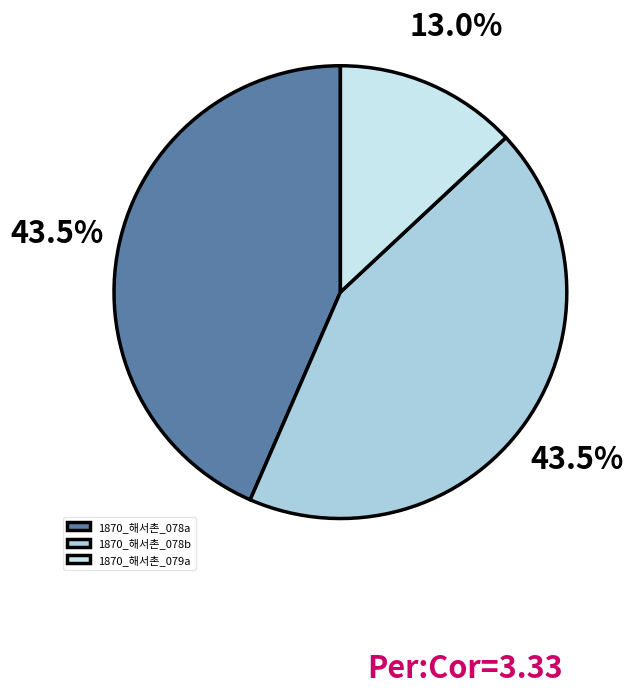

Is there any slice that represents more than half of the pie?

No